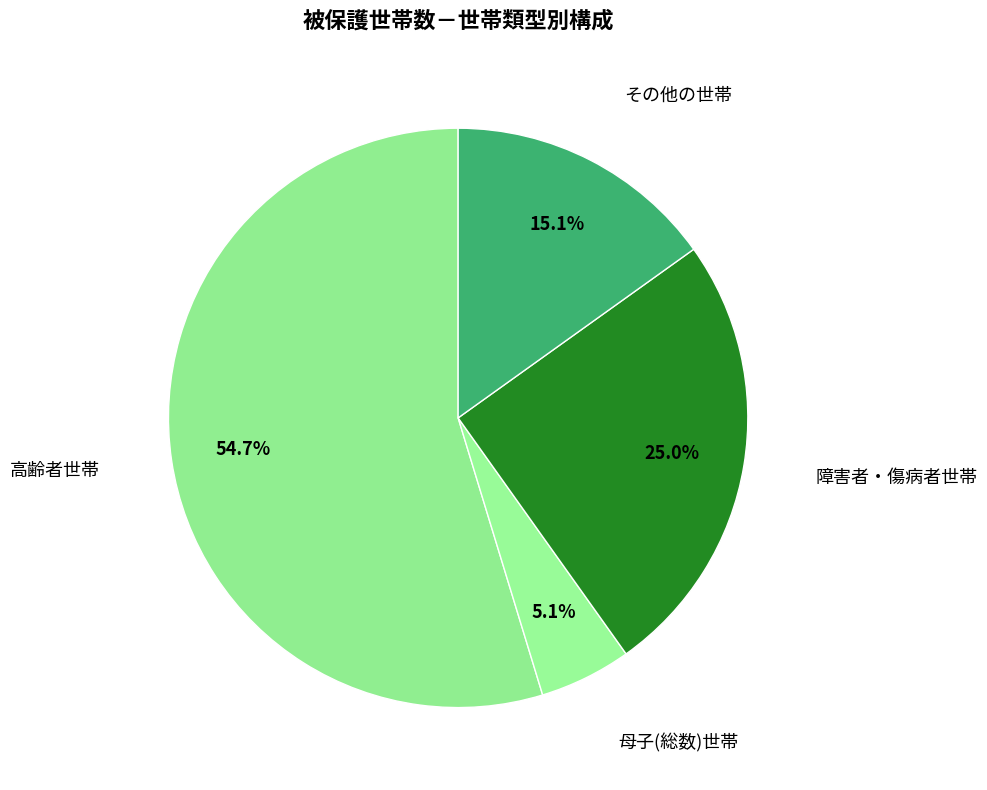

How many slices are in this pie chart?

4